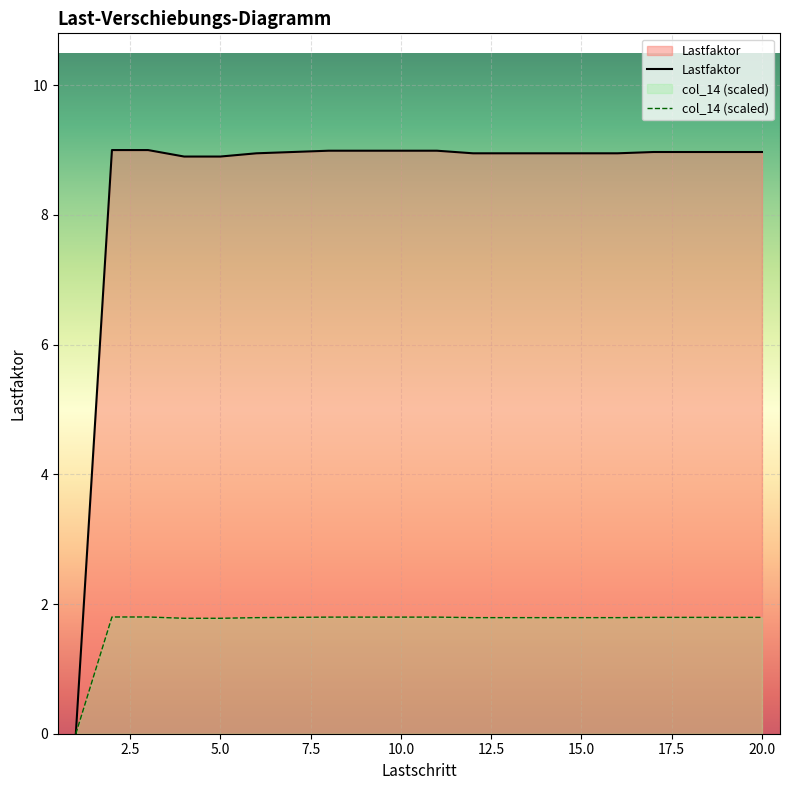

What is the greatest value displayed?

9.0